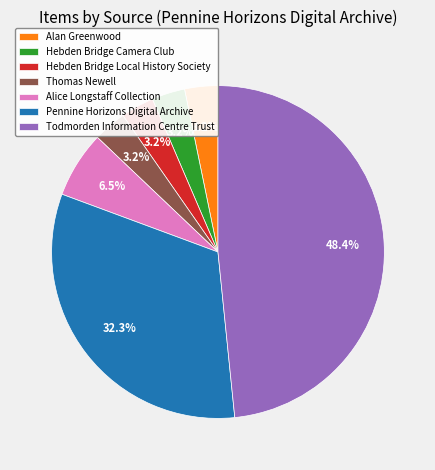

Approximately how many times larger is the value at Alice Longstaff Collection compared to Hebden Bridge Local History Society?

2.0